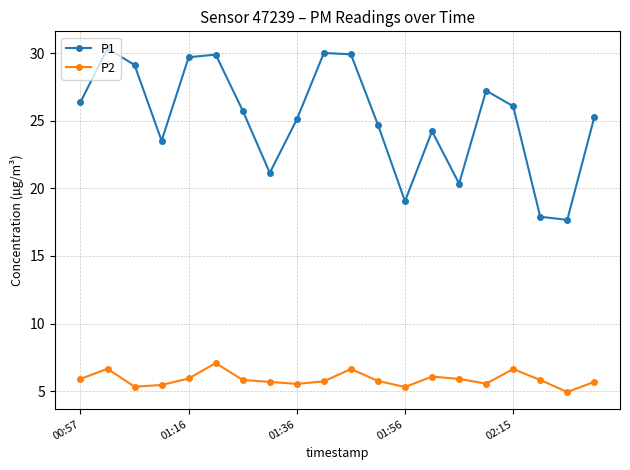

Which series has the largest range (max minus min)?

P1